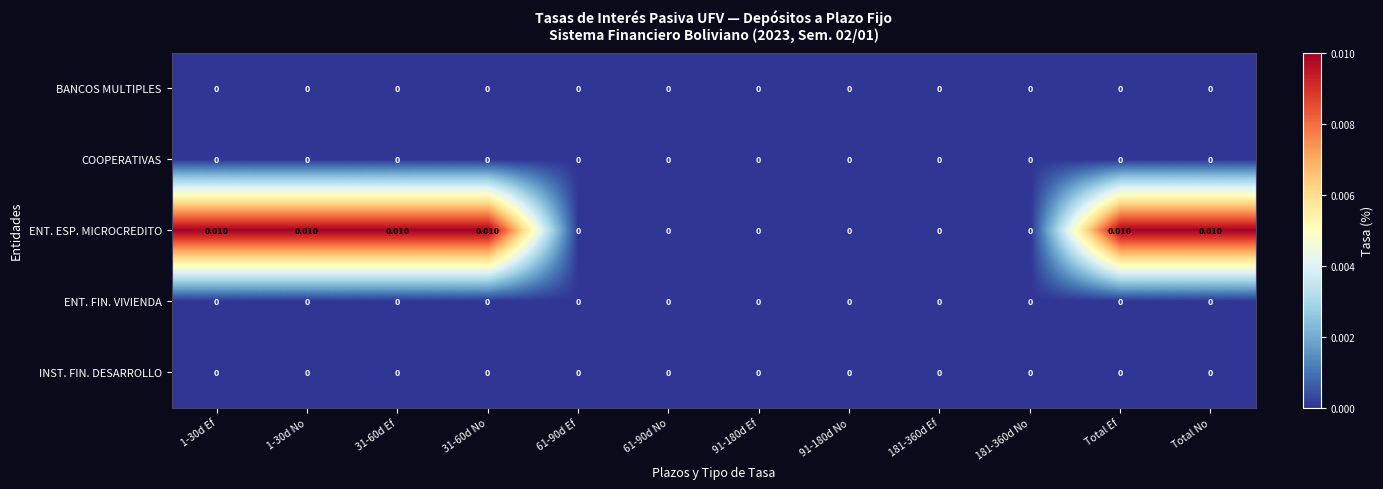

Which series has the largest total across all categories?

ENT. ESP. MICROCREDITO